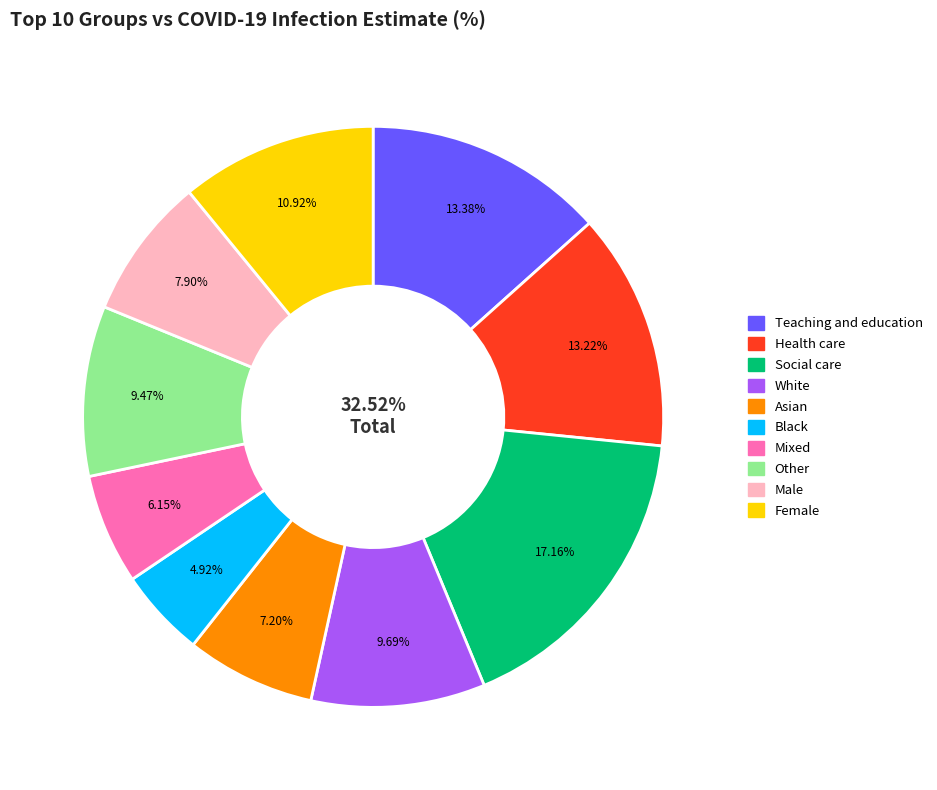

Is there any slice that represents more than half of the pie?

No